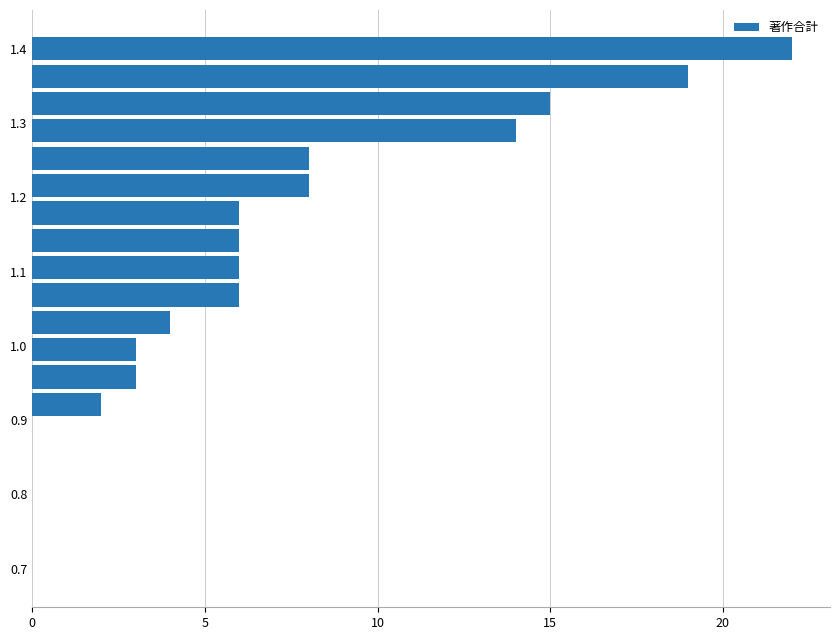

What is the greatest value displayed?

22